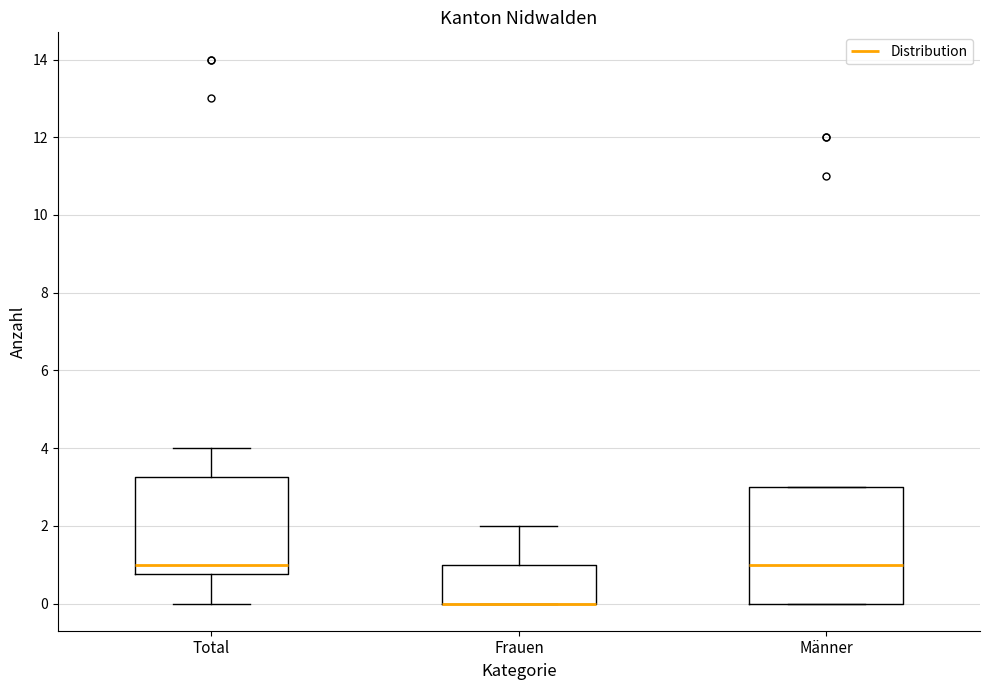

Where is the upper edge of the box for Männer on the y-axis? The values are not printed on the chart, so give them approximately, as read against the axis.

3.0